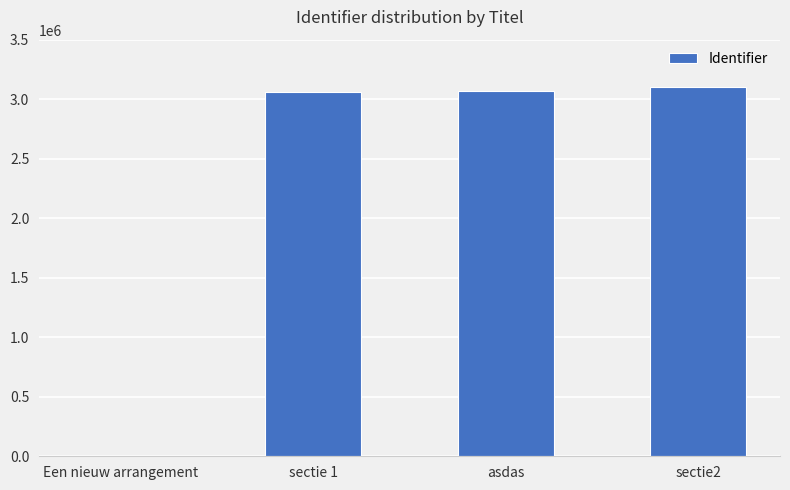

What is the sum of all values?

9230659